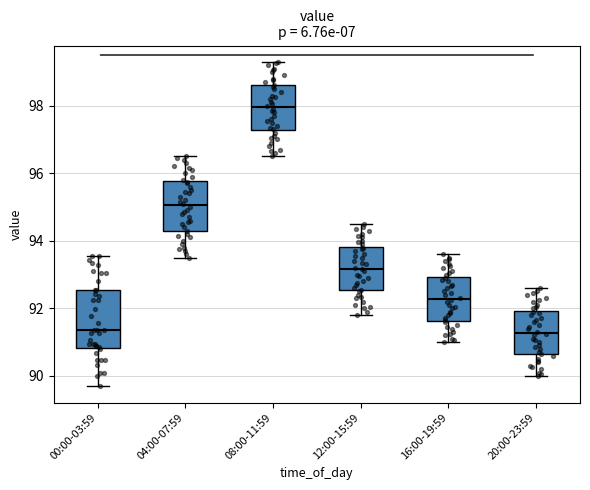

Which box is the tallest, from its lower edge to its upper edge?

00:00-03:59